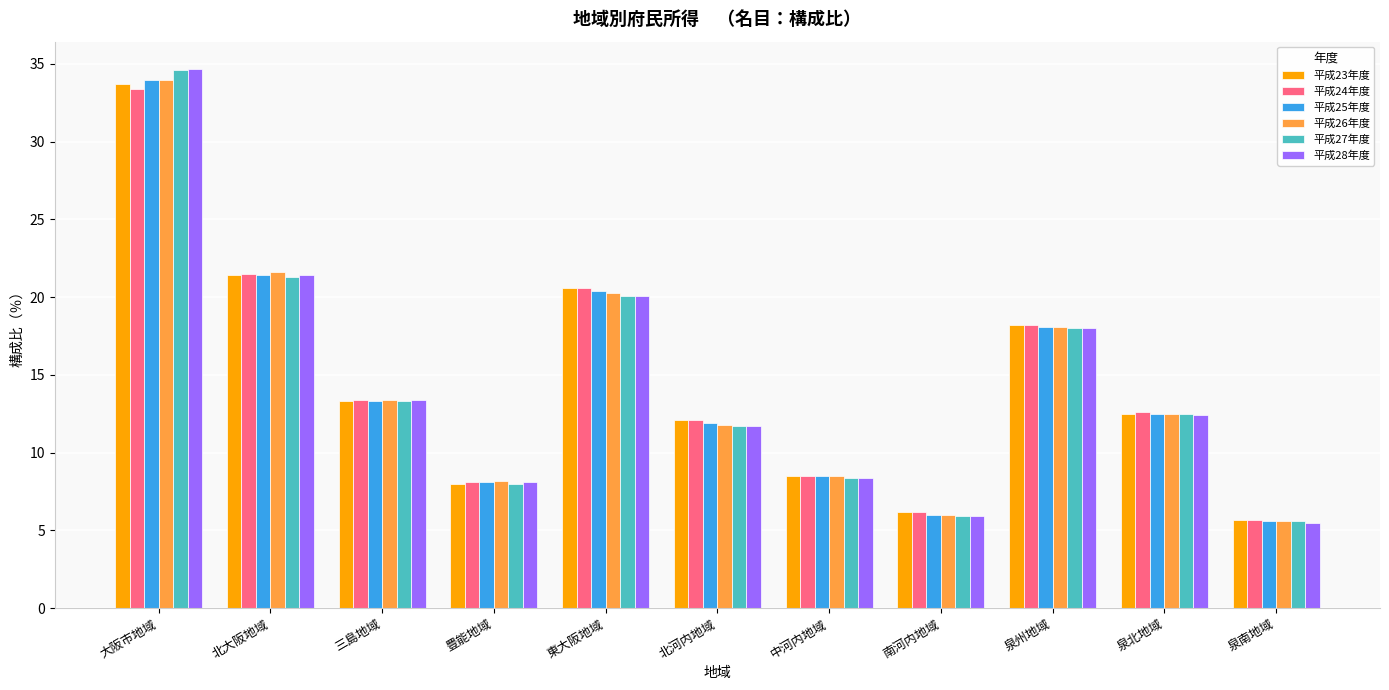

What is the label of the 8th bar from the right?

豊能地域